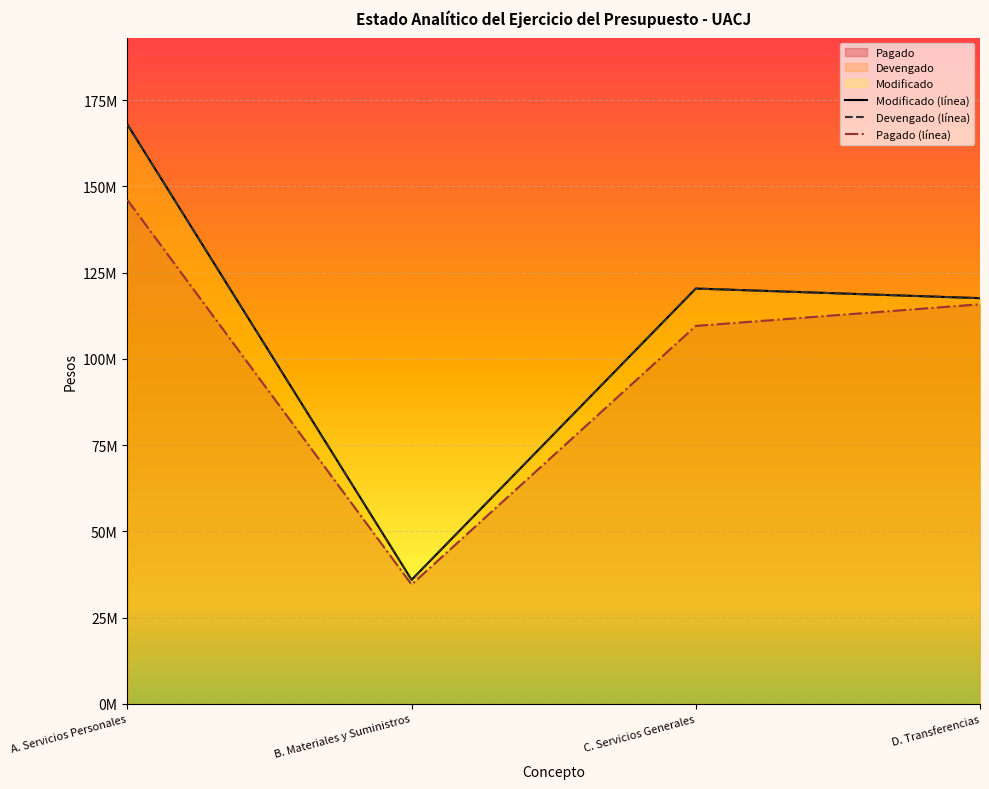

At which category does Modificado reach its first local peak?

C. Servicios Generales